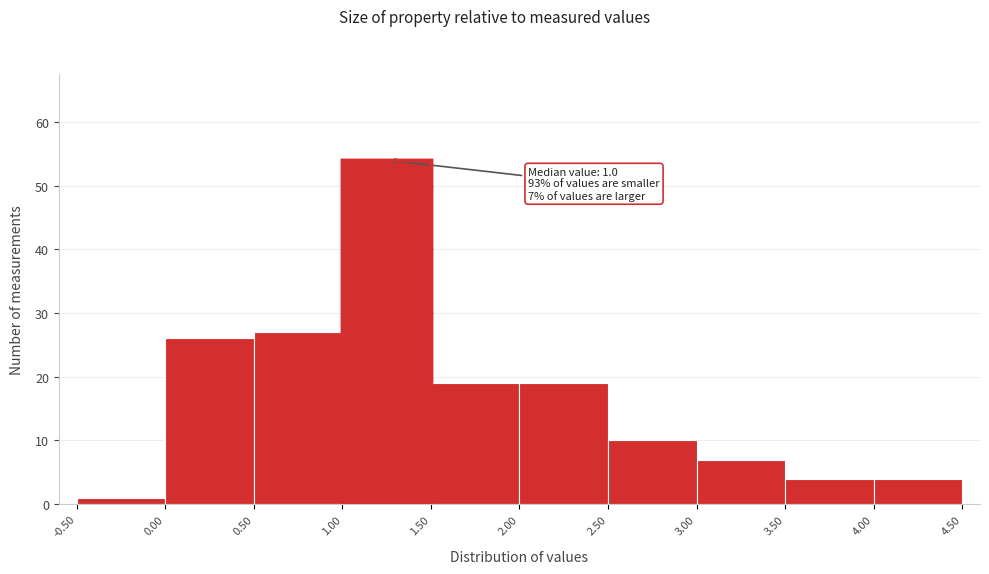

Which range on the x-axis has the tallest bar?

1.00 to 1.50